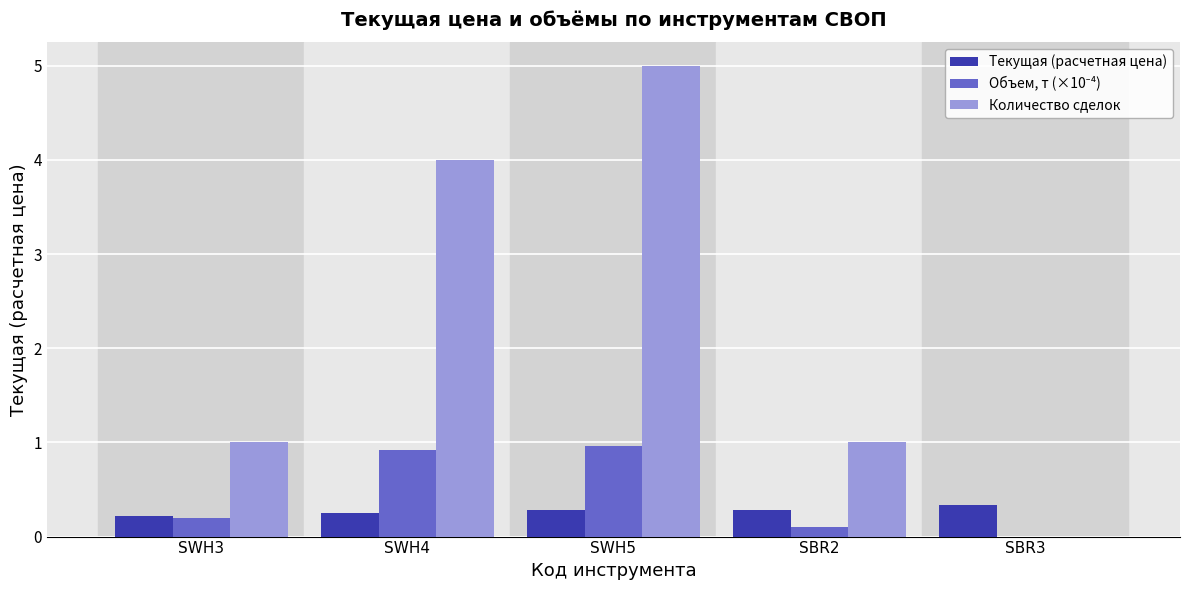

What is the sum of all Количество сделок values?

11.0